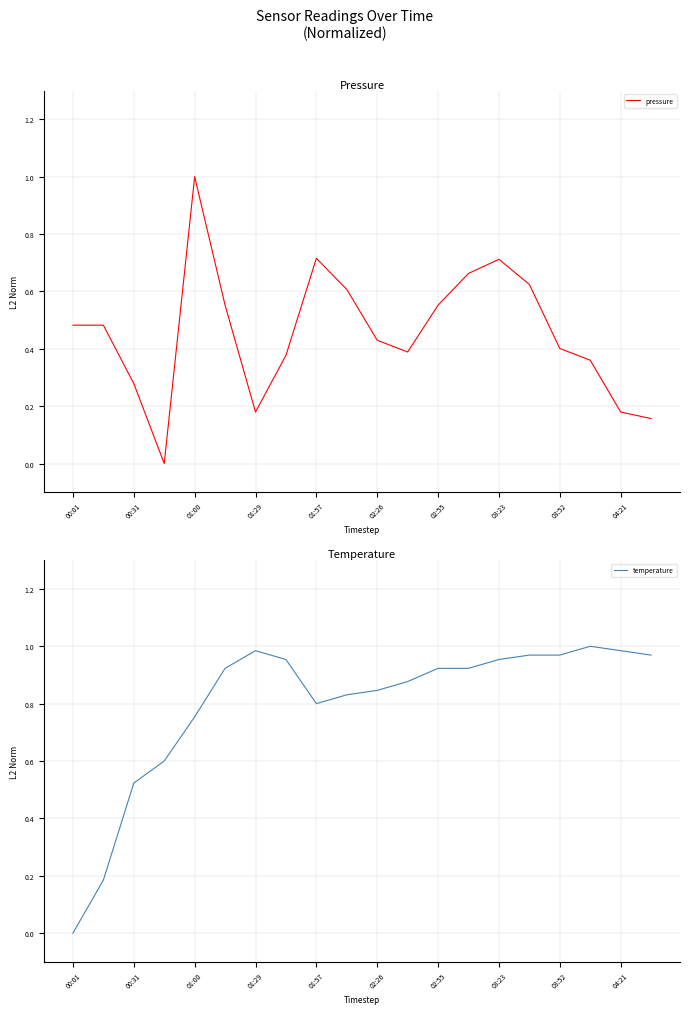

At which category does temperature reach its first local peak?

01:29